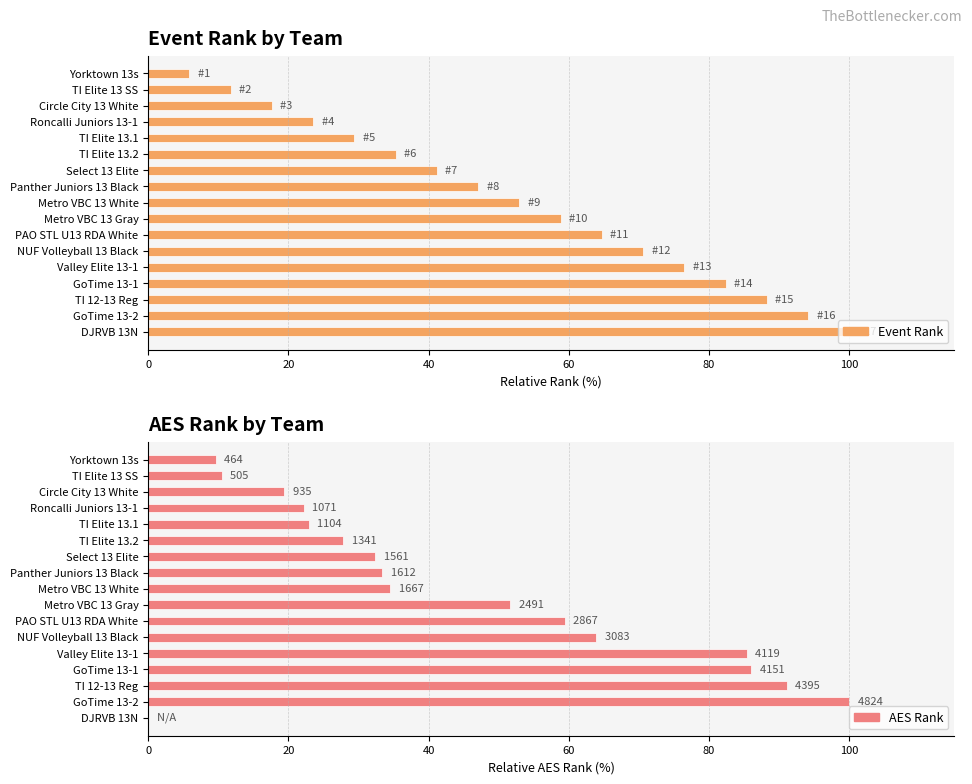

Is it true that AES Rank equals 13.3 at Roncalli Juniors 13-1?

False